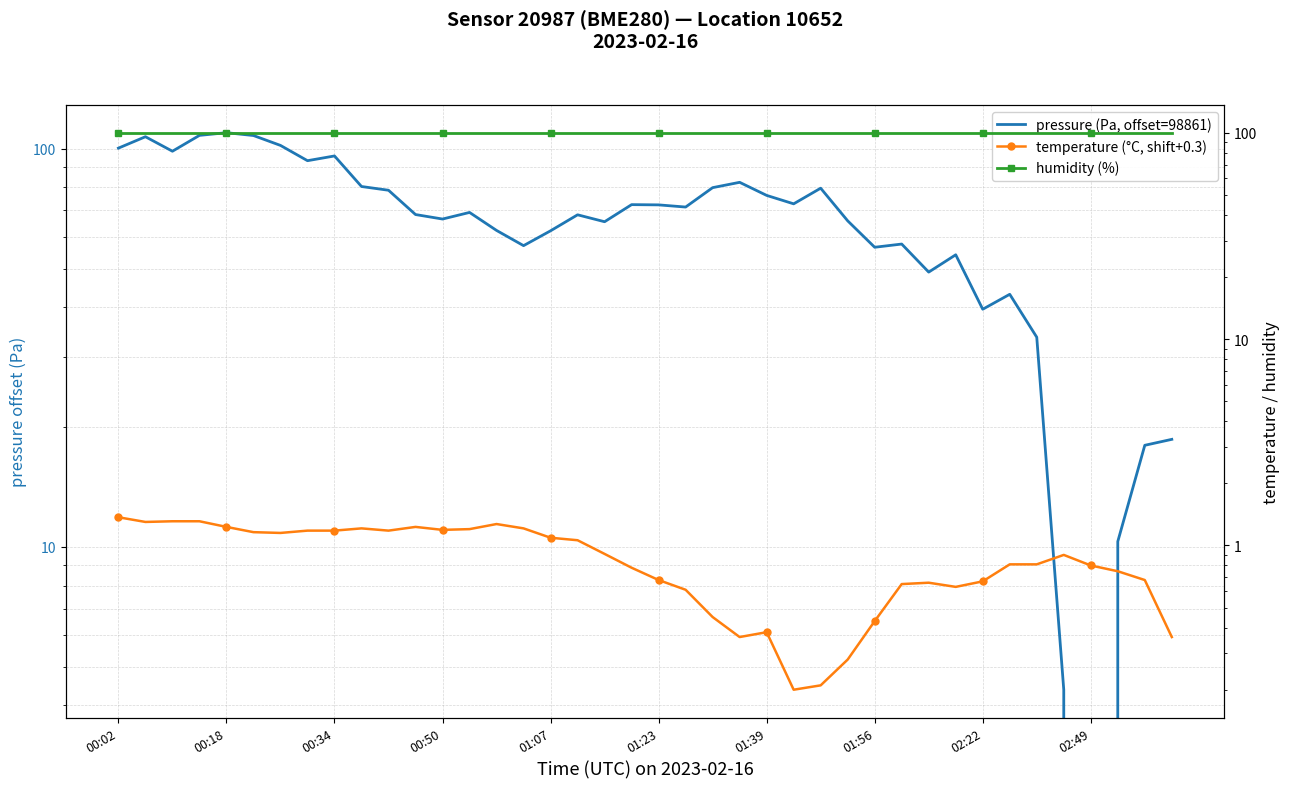

What position from the left is 00:18?

2